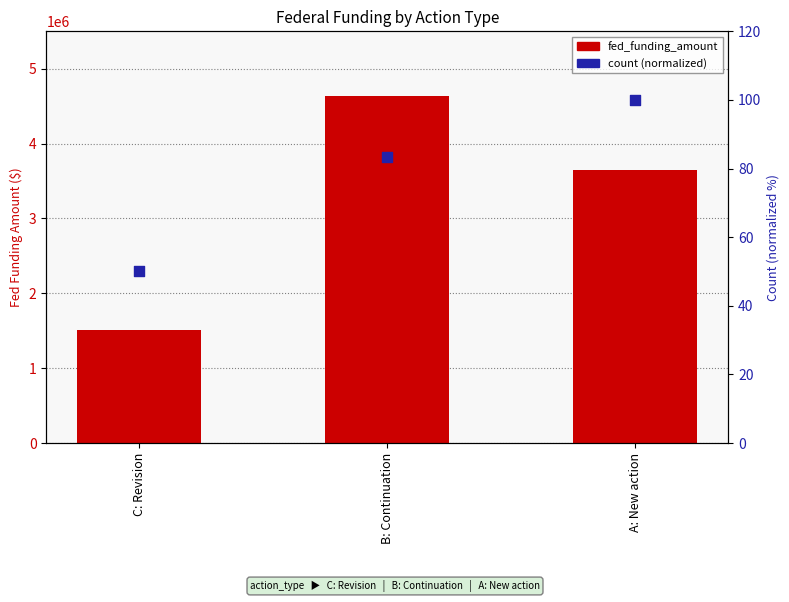

Which series reaches the maximum Y coordinate?

fed_funding_amount